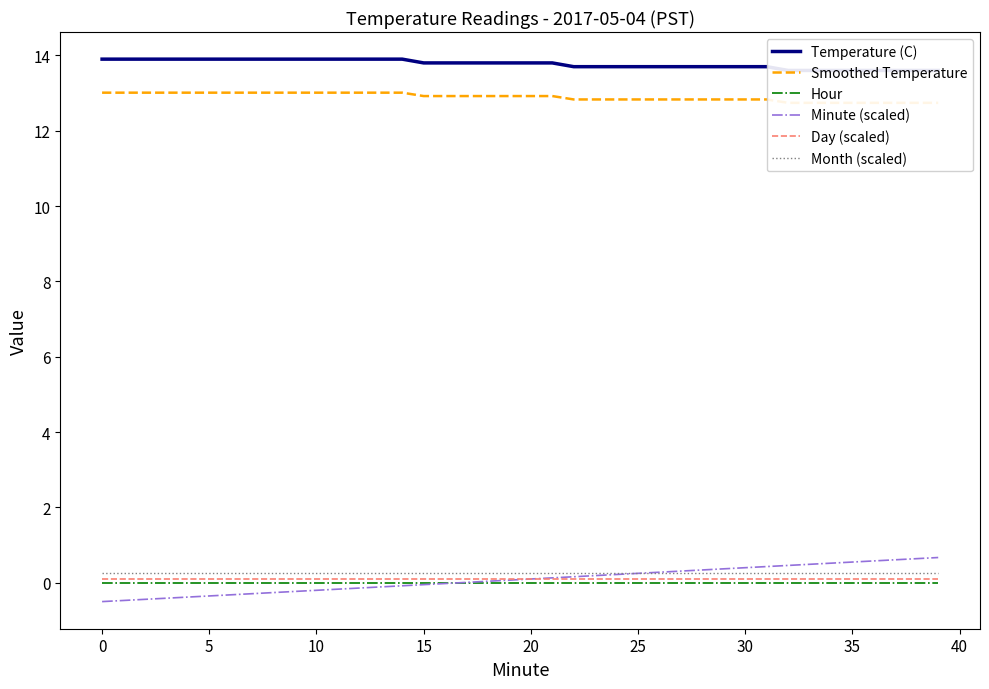

True or false: Month (scaled) and Day (scaled) cross at least once.

False